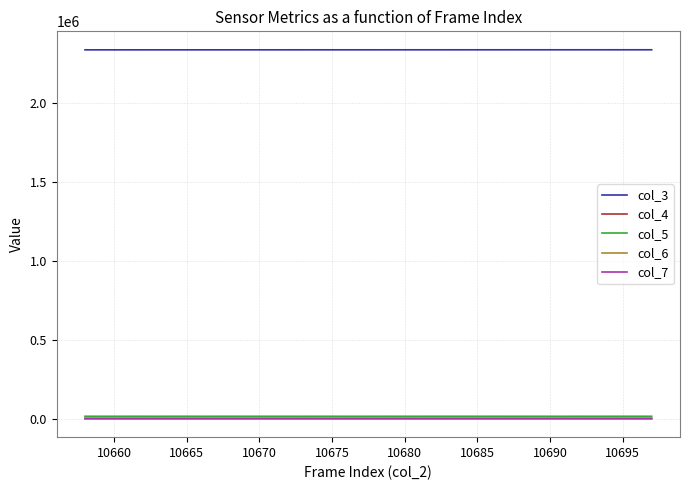

Which series has the largest total across all categories?

col_3